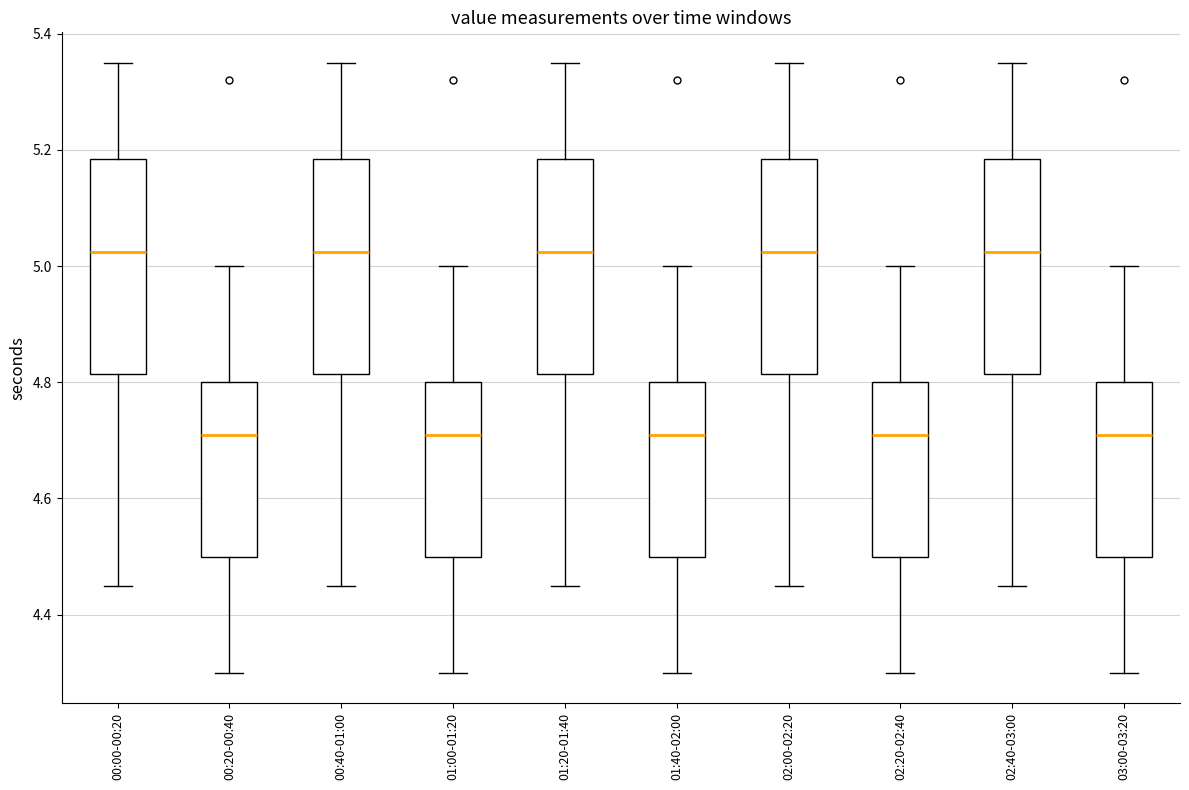

Reading left to right, read every box against the y-axis: the position of its median line, the range the box covers, and the ends of its whiskers. The values are not printed on the chart, so give them approximately, as read against the axis.

00:00-00:20: median 5.02, box 4.82 to 5.18, whiskers 4.46 to 5.36
00:20-00:40: median 4.72, box 4.50 to 4.80, whiskers 4.30 to 5.00
00:40-01:00: median 5.02, box 4.82 to 5.18, whiskers 4.46 to 5.36
01:00-01:20: median 4.72, box 4.50 to 4.80, whiskers 4.30 to 5.00
01:20-01:40: median 5.02, box 4.82 to 5.18, whiskers 4.46 to 5.36
01:40-02:00: median 4.72, box 4.50 to 4.80, whiskers 4.30 to 5.00
02:00-02:20: median 5.02, box 4.82 to 5.18, whiskers 4.46 to 5.36
02:20-02:40: median 4.72, box 4.50 to 4.80, whiskers 4.30 to 5.00
02:40-03:00: median 5.02, box 4.82 to 5.18, whiskers 4.46 to 5.36
03:00-03:20: median 4.72, box 4.50 to 4.80, whiskers 4.30 to 5.00